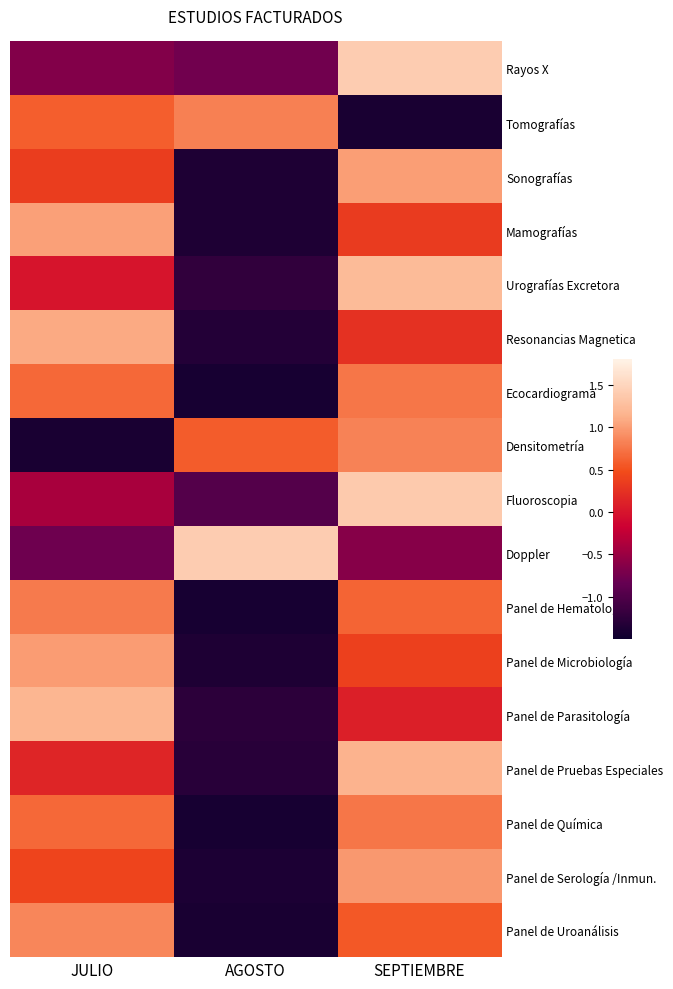

Reading left to right, what are all the values shown in this chart?

Rayos X: JULIO=-0.7	AGOSTO=-0.8	SEPTIEMBRE=1.4
Tomografías: JULIO=0.6	AGOSTO=0.8	SEPTIEMBRE=-1.4
Sonografías: JULIO=0.3	AGOSTO=-1.4	SEPTIEMBRE=1.0
Mamografías: JULIO=1.0	AGOSTO=-1.4	SEPTIEMBRE=0.3
Urografías Excretora: JULIO=0.0	AGOSTO=-1.2	SEPTIEMBRE=1.2
Resonancias Magnetica: JULIO=1.1	AGOSTO=-1.3	SEPTIEMBRE=0.2
Ecocardiograma: JULIO=0.7	AGOSTO=-1.4	SEPTIEMBRE=0.8
Densitometría: JULIO=-1.4	AGOSTO=0.6	SEPTIEMBRE=0.8
Fluoroscopia: JULIO=-0.4	AGOSTO=-1.0	SEPTIEMBRE=1.4
Doppler: JULIO=-0.8	AGOSTO=1.4	SEPTIEMBRE=-0.6
Panel de Hematologia: JULIO=0.8	AGOSTO=-1.4	SEPTIEMBRE=0.6
Panel de Microbiología: JULIO=1.0	AGOSTO=-1.4	SEPTIEMBRE=0.4
Panel de Parasitología: JULIO=1.2	AGOSTO=-1.3	SEPTIEMBRE=0.1
Panel de Pruebas Especiales: JULIO=0.1	AGOSTO=-1.3	SEPTIEMBRE=1.1
Panel de Química: JULIO=0.7	AGOSTO=-1.4	SEPTIEMBRE=0.7
Panel de Serología /Inmun.: JULIO=0.4	AGOSTO=-1.4	SEPTIEMBRE=1.0
Panel de Uroanálisis: JULIO=0.9	AGOSTO=-1.4	SEPTIEMBRE=0.6